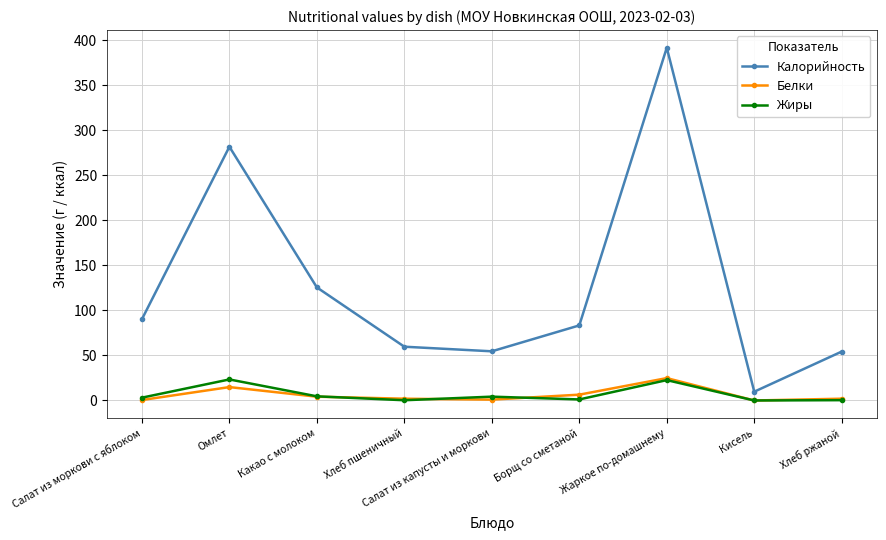

What is the label of the 7th point from the right?

Какао с молоком